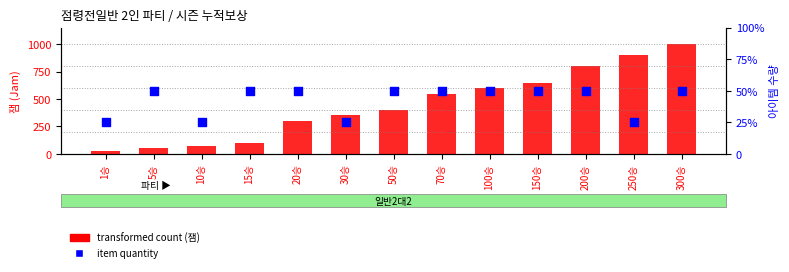

At how many categories does at least one series exceed 575?

5